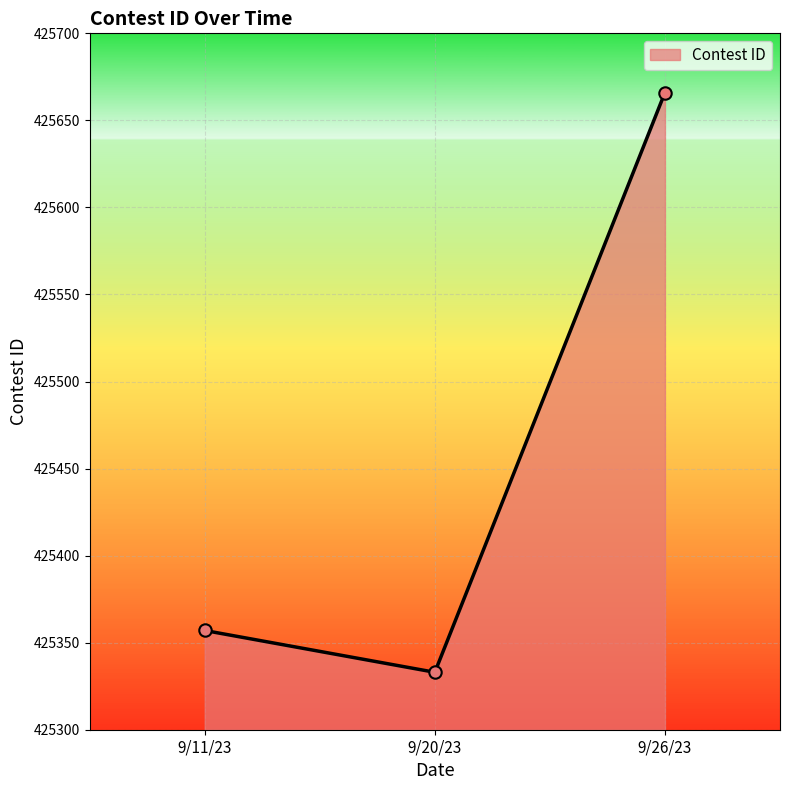

Which has a higher value, 9/20/23 or 9/11/23?

9/11/23